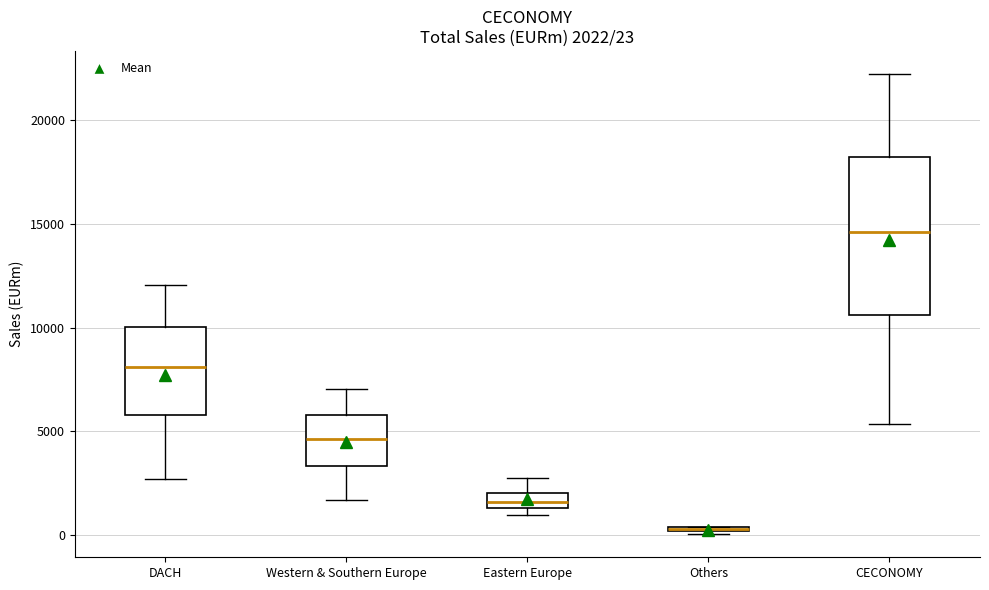

Which box is the tallest, from its lower edge to its upper edge?

CECONOMY